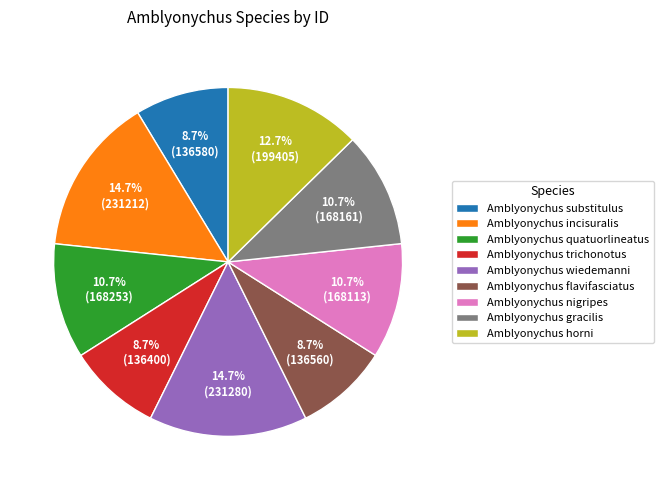

Which has a higher value, Amblyonychus horni or Amblyonychus flavifasciatus?

Amblyonychus horni